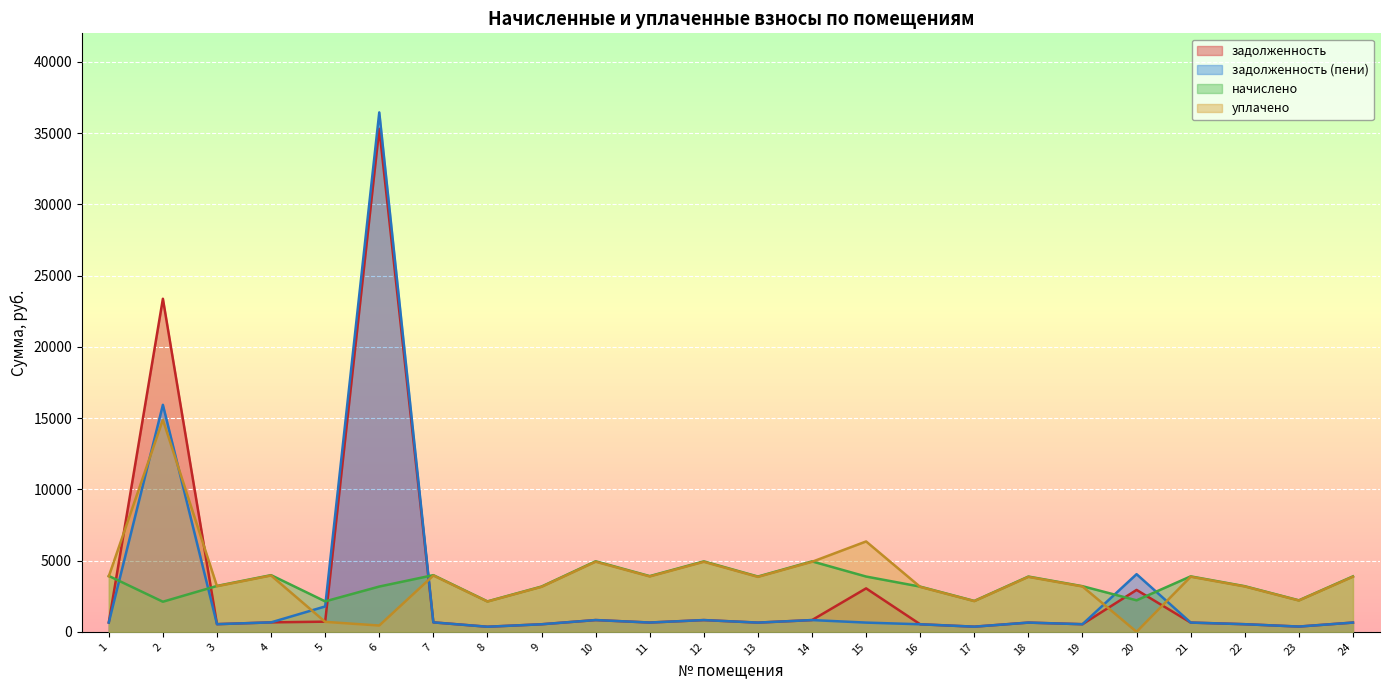

Which series has the largest total across all categories?

уплачено